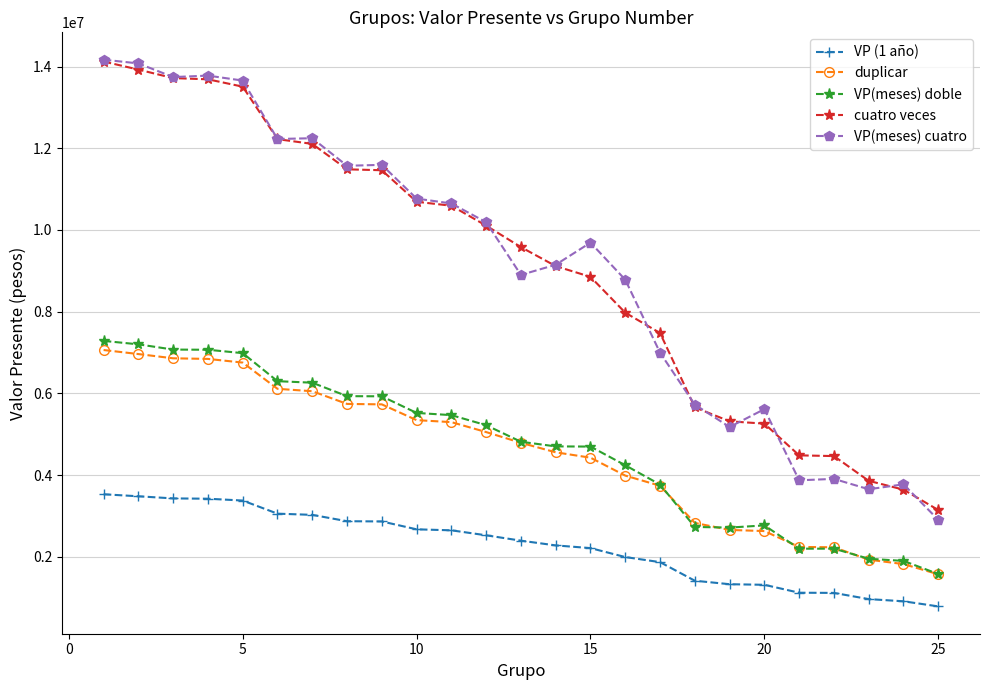

What is the value of the VP(meses) doble point at the 15th from the left?

4698207.1